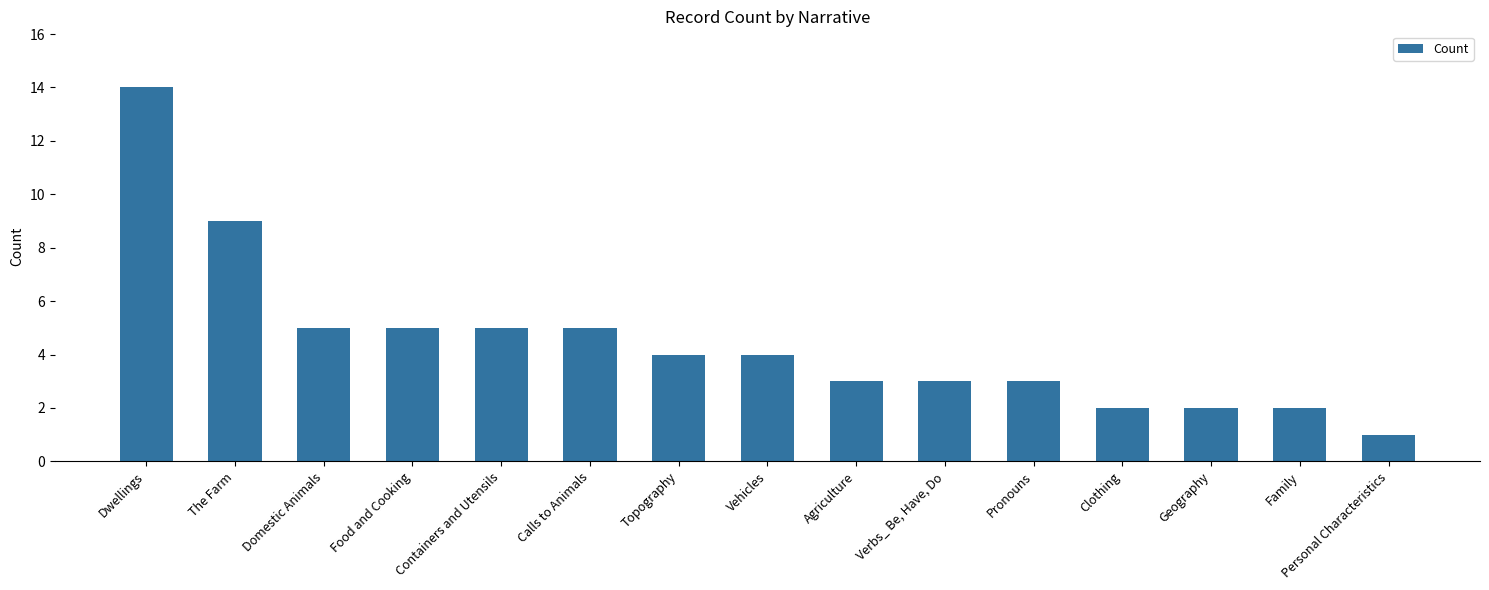

At which label does the data first exceed 4?

Dwellings